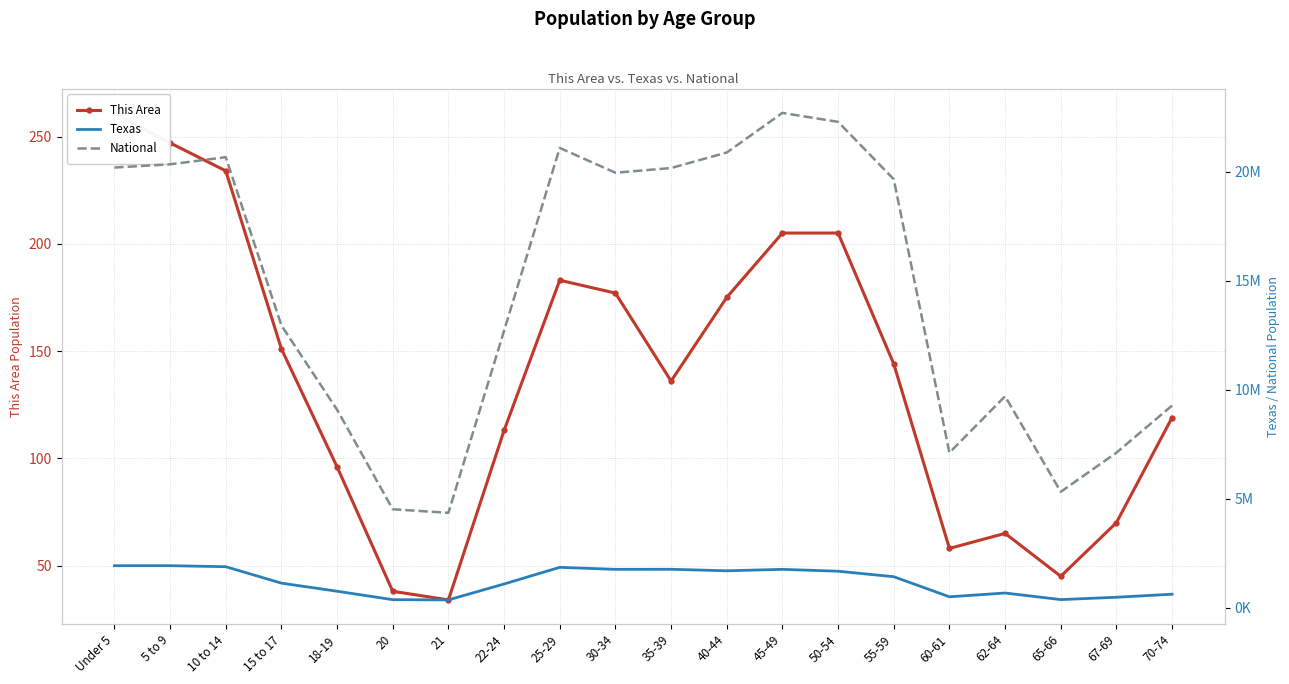

The Texas series shows 1135044 at 5 to 9. True or false?

False